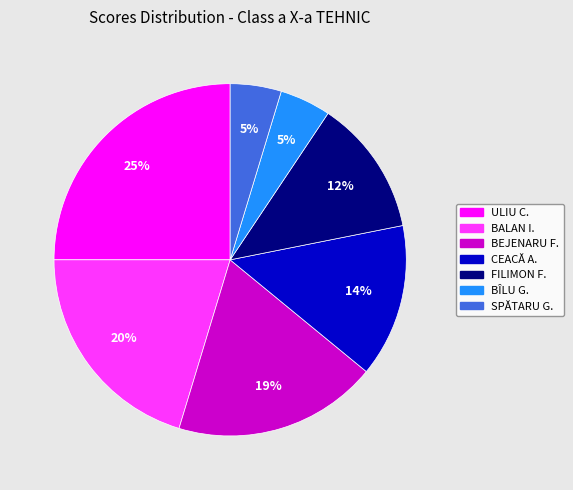

To the nearest percent, what is the difference between the largest and smallest slice percentages?

20%